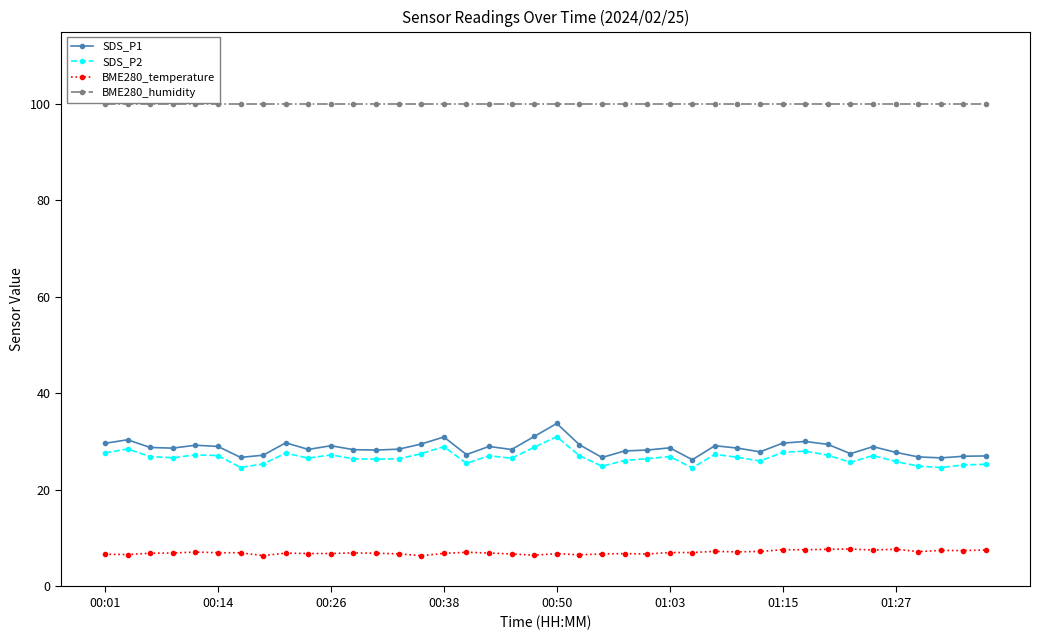

At how many categories does at least one series exceed 85?

40